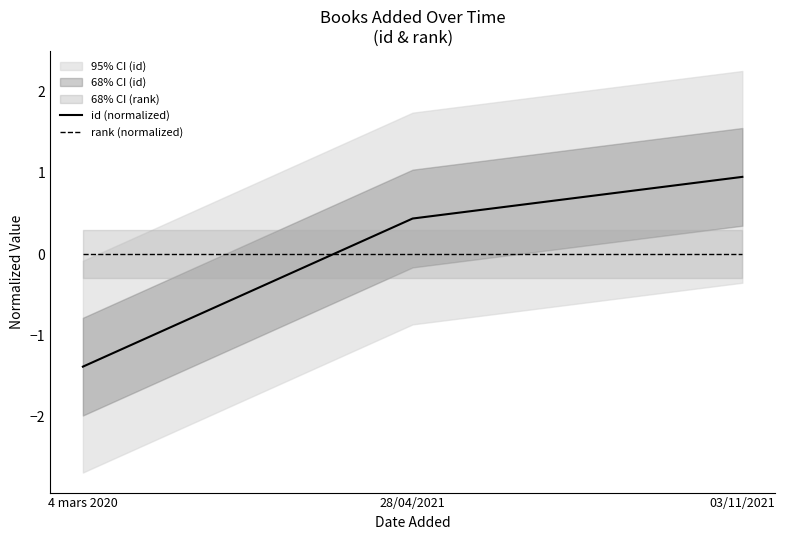

What is the sum of the id (normalized) values at 4 mars 2020 and 03/11/2021?

-0.4